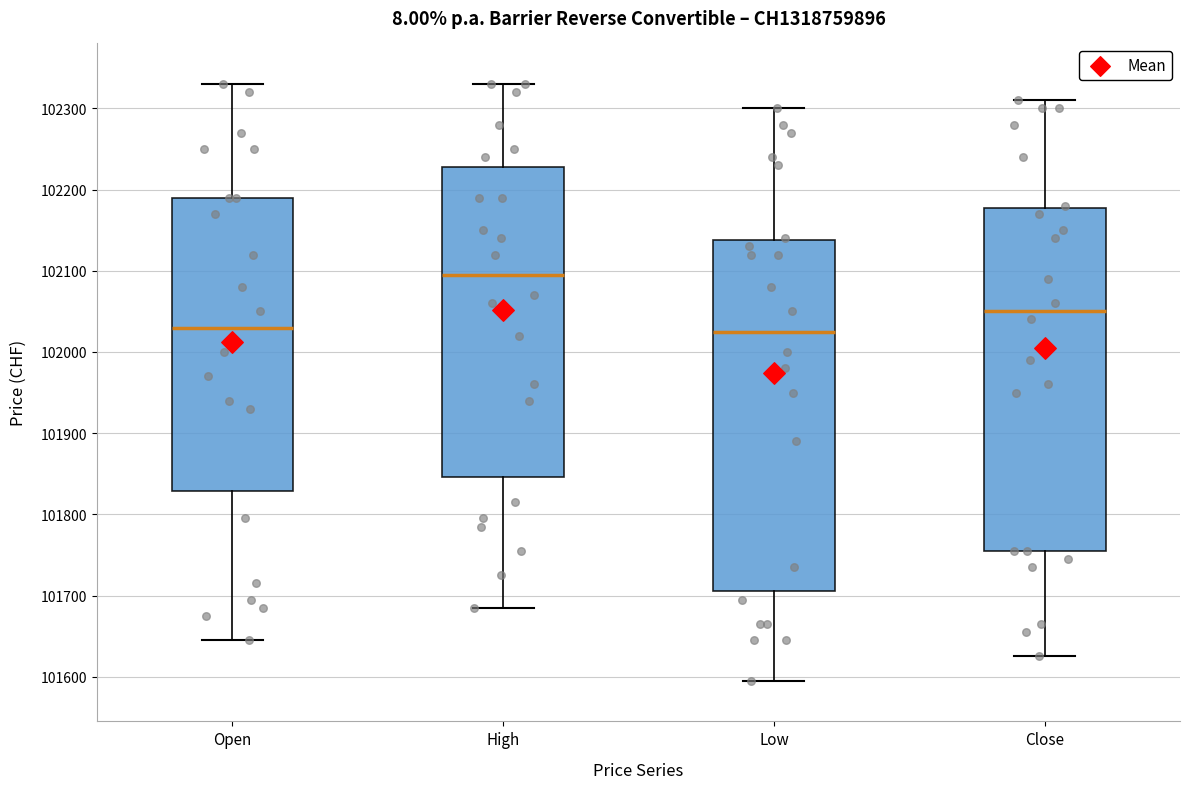

Reading left to right, read every box against the y-axis: the position of its median line, the range the box covers, and the ends of its whiskers. The values are not printed on the chart, so give them approximately, as read against the axis.

Open: median 102030, box 101830 to 102190, whiskers 101650 to 102330
High: median 102100, box 101850 to 102230, whiskers 101690 to 102330
Low: median 102030, box 101710 to 102140, whiskers 101600 to 102300
Close: median 102050, box 101760 to 102180, whiskers 101630 to 102310